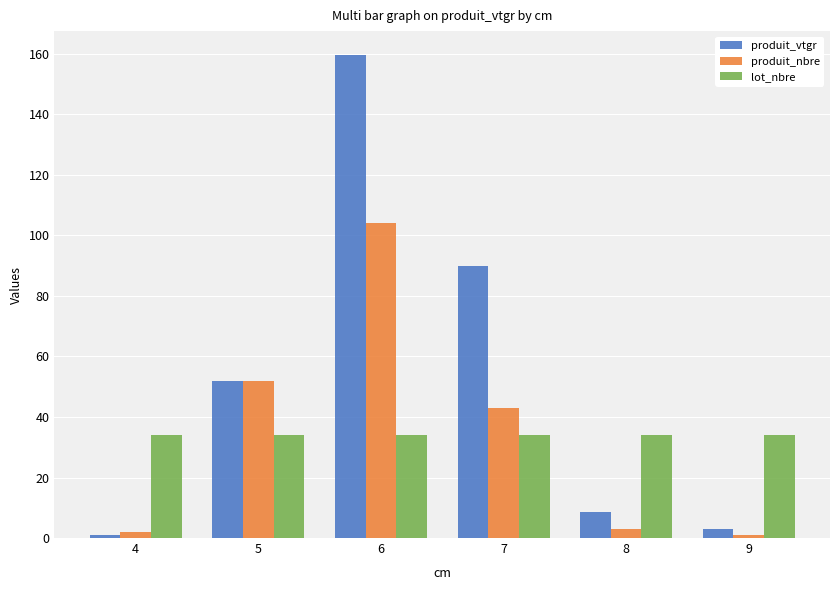

What is the sum of the produit_vtgr values at 8 and 6?

168.2